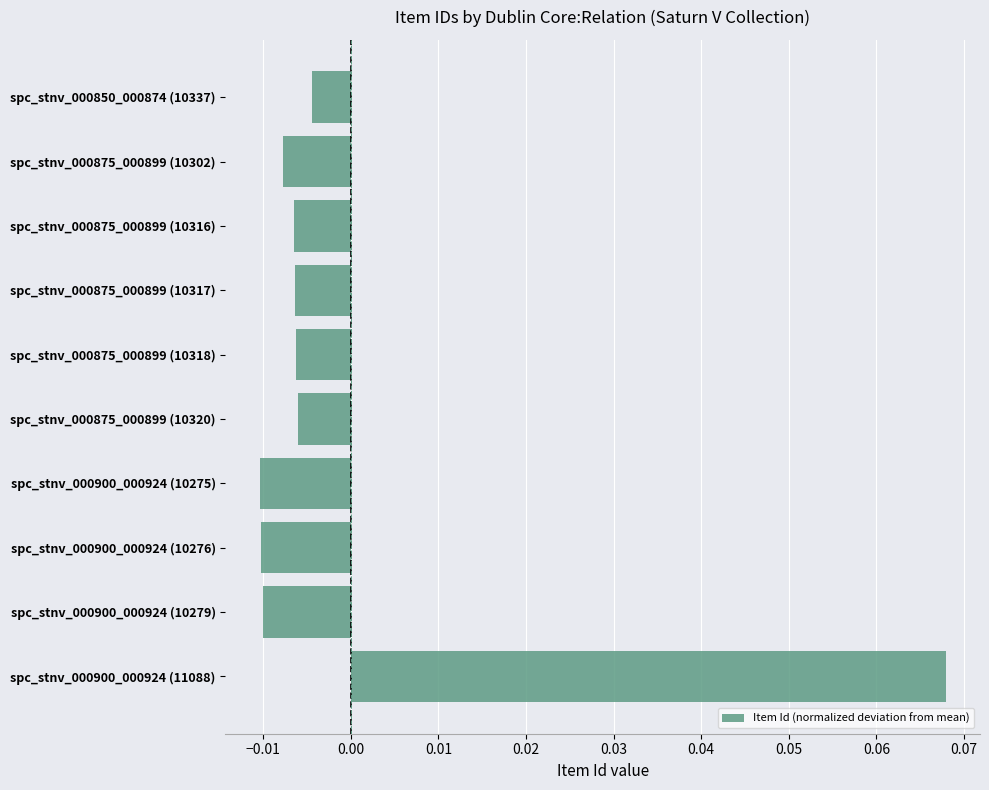

At which category does the chart reach its peak across all series?

spc_stnv_000900_000924 (11088)